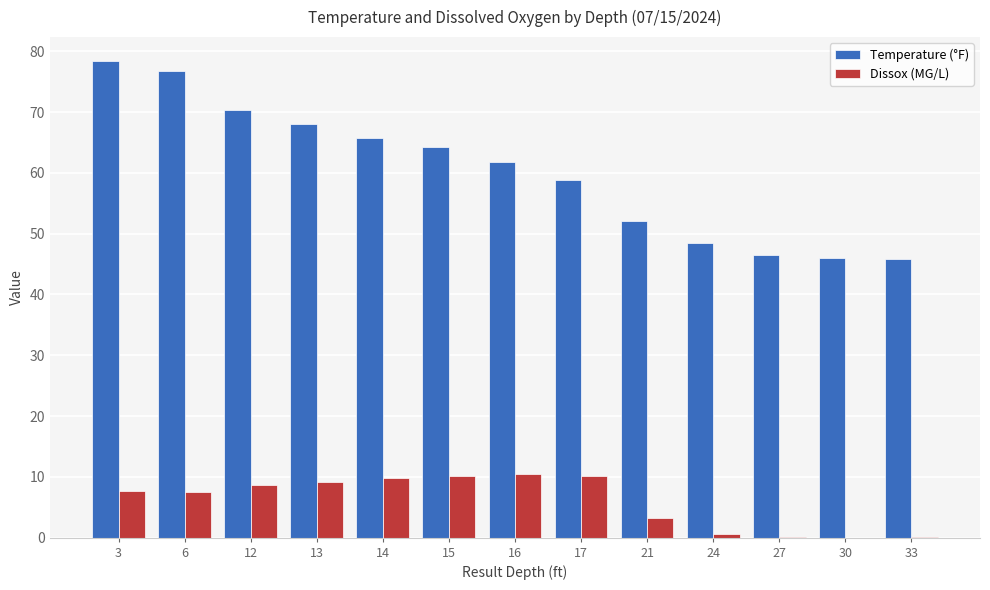

What is the sum of all Temperature (°F) values?

782.8